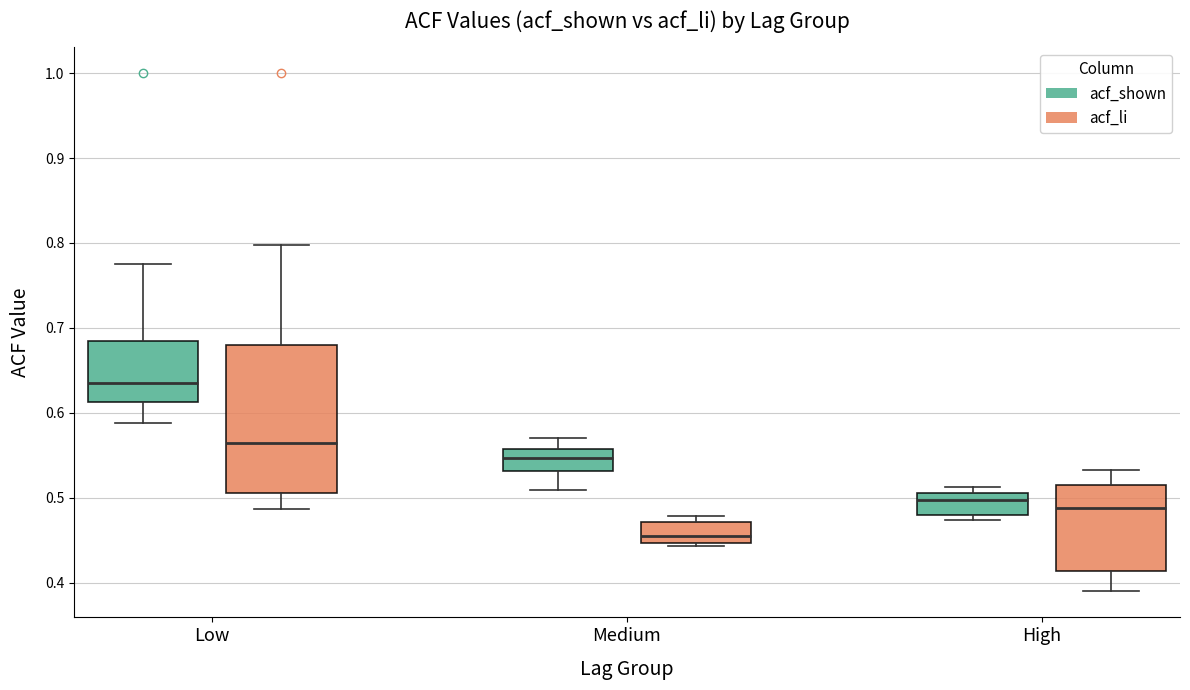

Reading left to right, transcribe this box plot: for each box, give where its median line is, the range the box spans, and where its two whiskers end, as read against the y-axis. The values are not printed on the chart, so give them approximately, as read against the axis.

Low (acf_shown): median 0.64, box 0.61 to 0.69, whiskers 0.59 to 0.78
Low (acf_li): median 0.57, box 0.51 to 0.68, whiskers 0.49 to 0.80
Medium (acf_shown): median 0.55, box 0.53 to 0.56, whiskers 0.51 to 0.57
Medium (acf_li): median 0.46, box 0.45 to 0.47, whiskers 0.44 to 0.48
High (acf_shown): median 0.50, box 0.48 to 0.51, whiskers 0.47 to 0.51 (just above the box's upper edge)
High (acf_li): median 0.49, box 0.41 to 0.51, whiskers 0.39 to 0.53